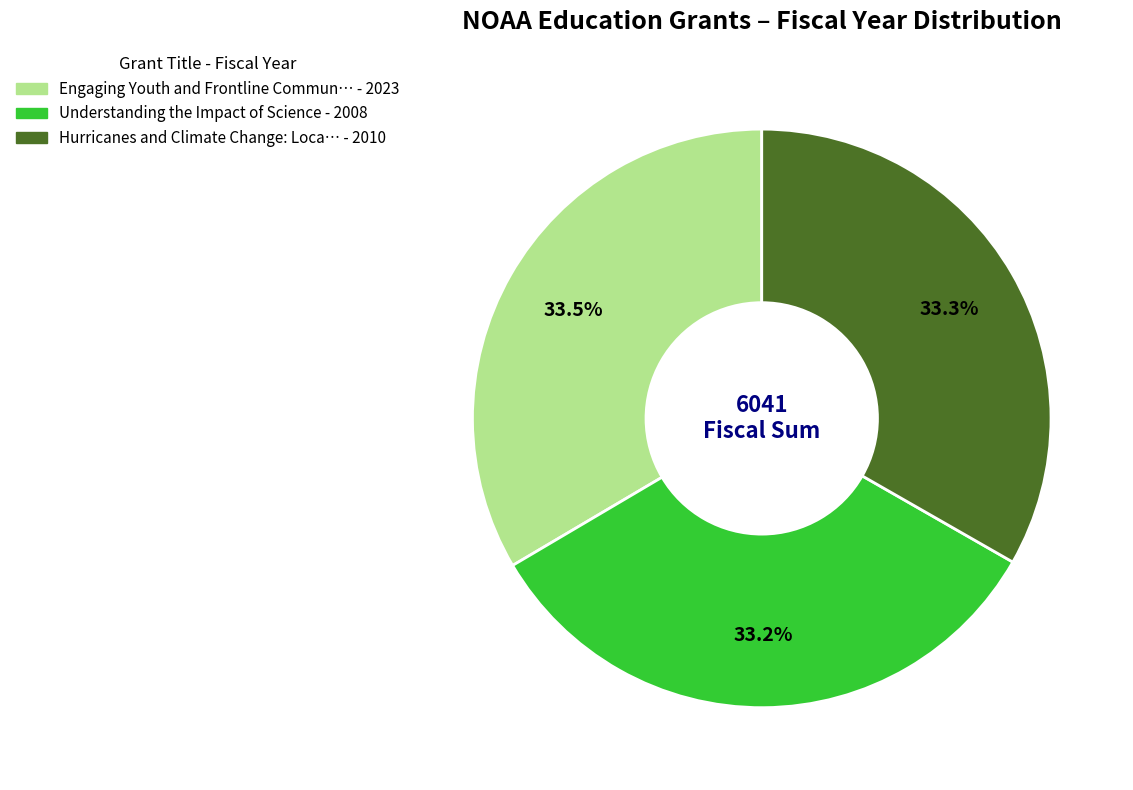

Is there any slice that represents more than half of the pie?

No